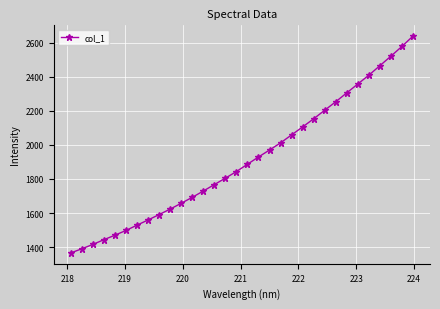

What is the maximum value shown in the chart?

2638.4